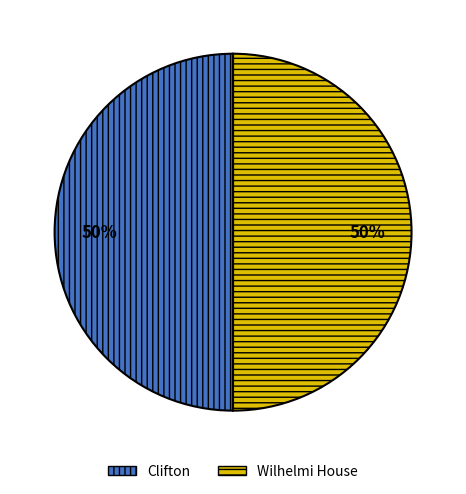

Approximately how many times larger is the value at Wilhelmi House compared to Clifton?

1.0